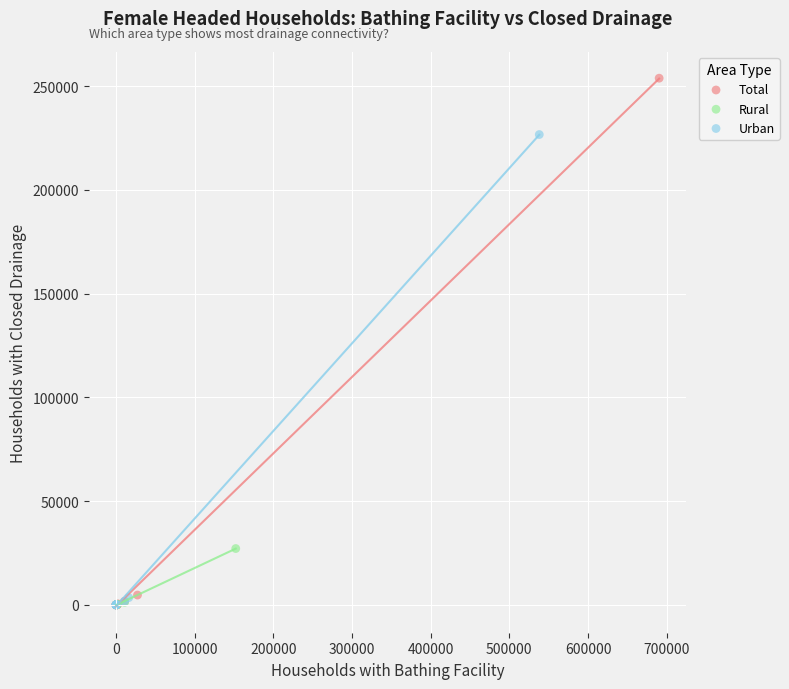

Which series has the widest spread of Y values?

Total